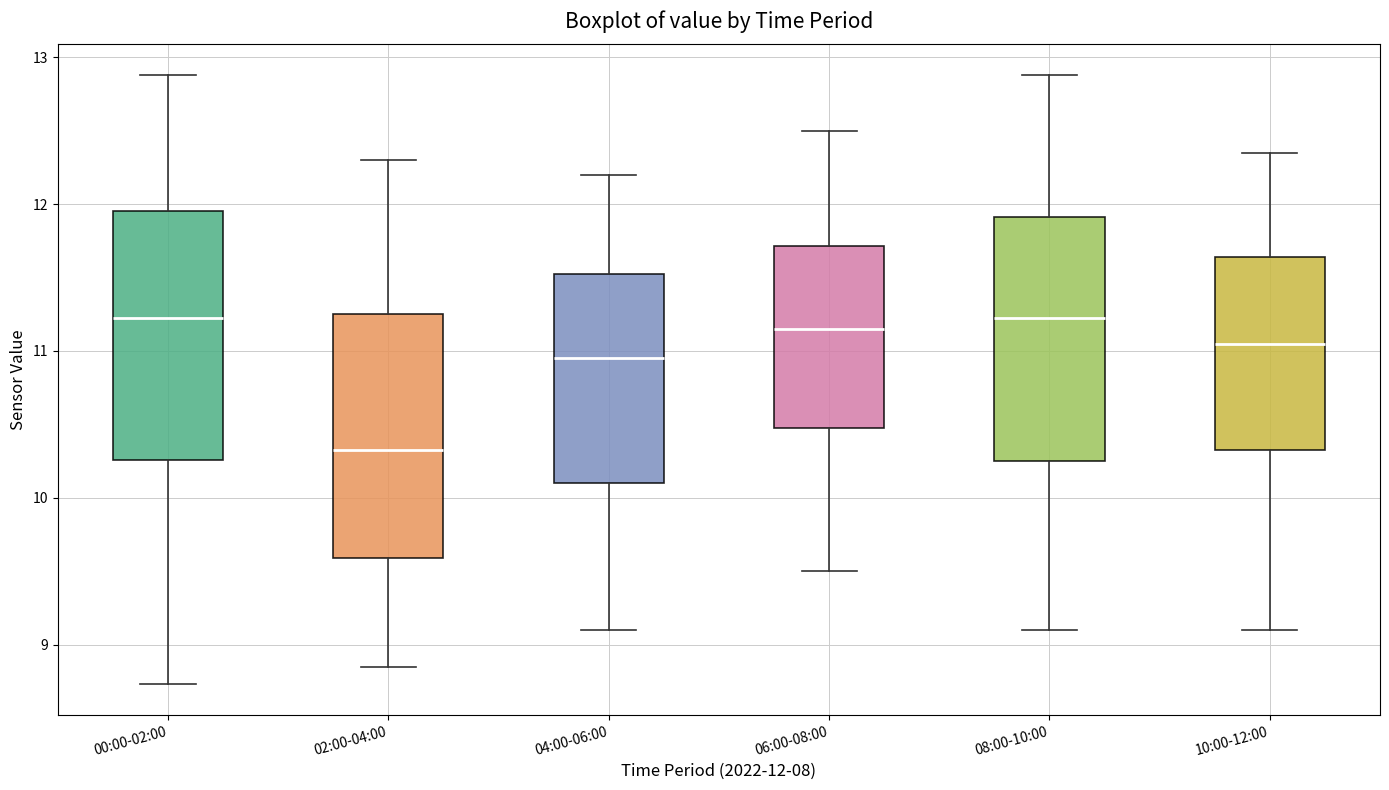

Reading left to right, read every box against the y-axis: the position of its median line, the range the box covers, and the ends of its whiskers. The values are not printed on the chart, so give them approximately, as read against the axis.

00:00-02:00: median 11.2, box 10.3 to 12.0, whiskers 8.7 to 12.9
02:00-04:00: median 10.3, box 9.6 to 11.3, whiskers 8.9 to 12.3
04:00-06:00: median 11.0, box 10.1 to 11.5, whiskers 9.1 to 12.2
06:00-08:00: median 11.2, box 10.5 to 11.7, whiskers 9.5 to 12.5
08:00-10:00: median 11.2, box 10.3 to 11.9, whiskers 9.1 to 12.9
10:00-12:00: median 11.1, box 10.3 to 11.6, whiskers 9.1 to 12.4